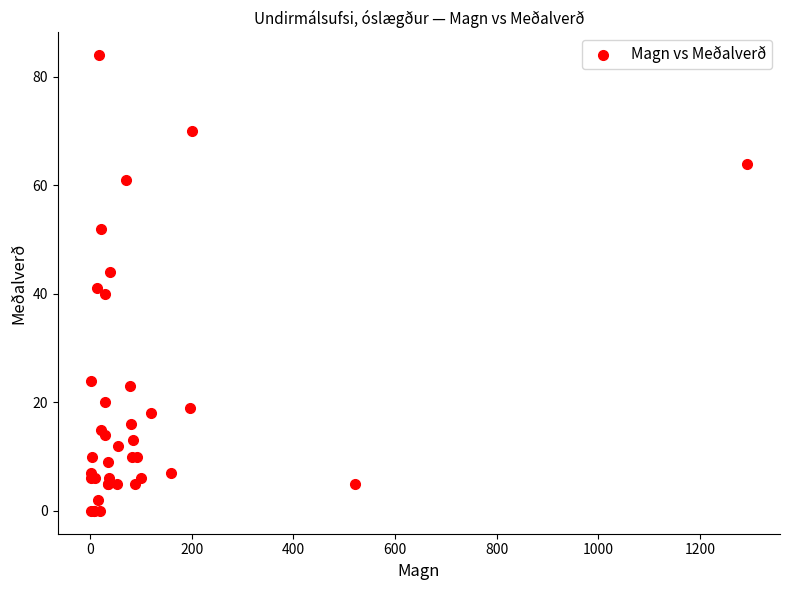

What Y value in the scatter plot is closest to 42?

41